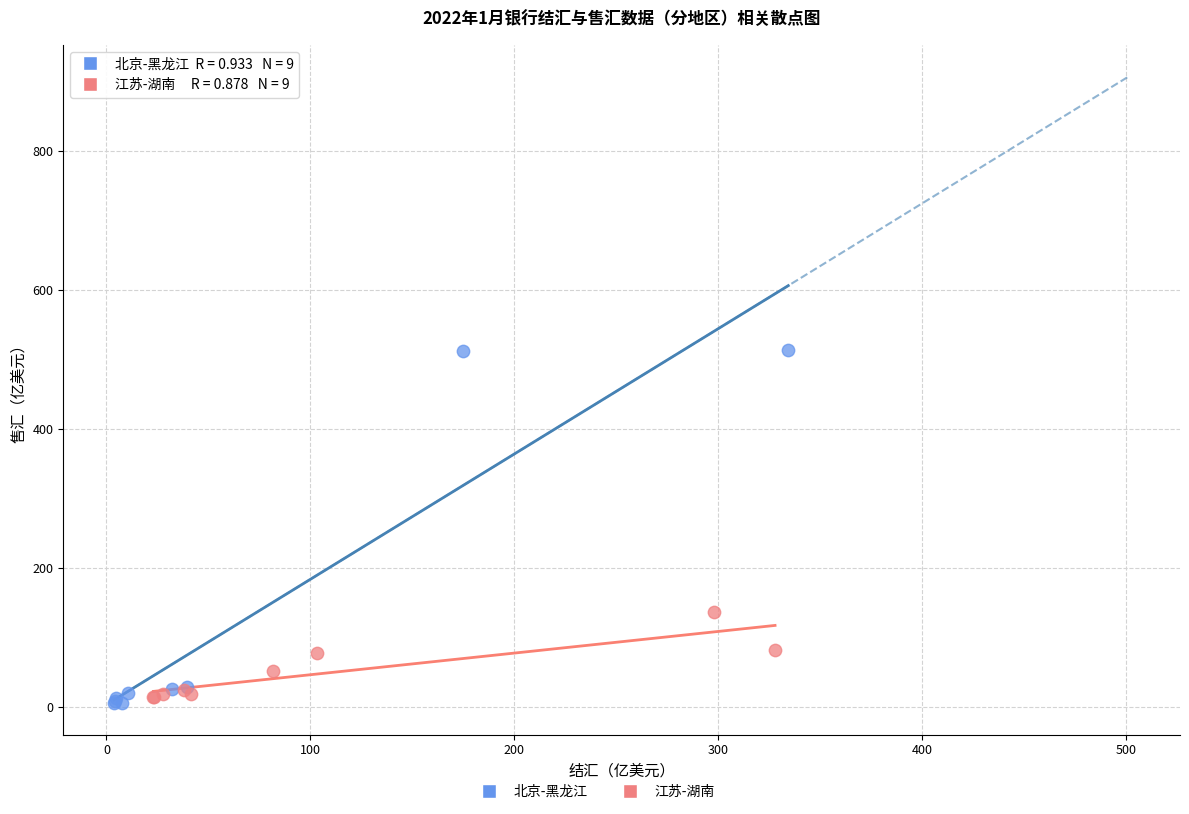

Which series reaches the minimum Y coordinate?

北京-黑龙江